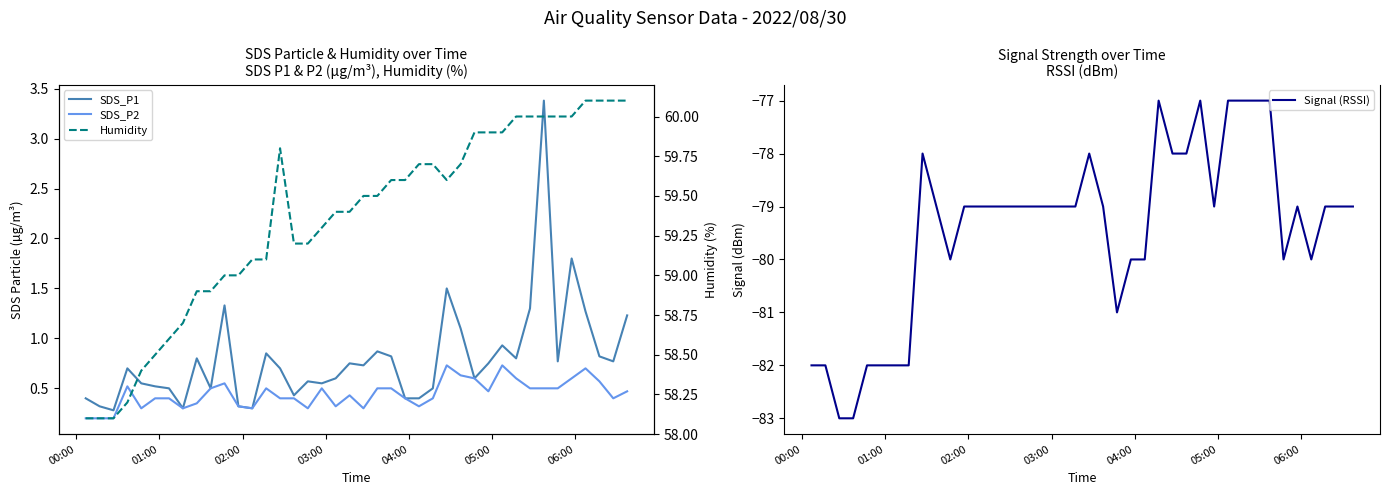

Count the number of categories in the chart.

40